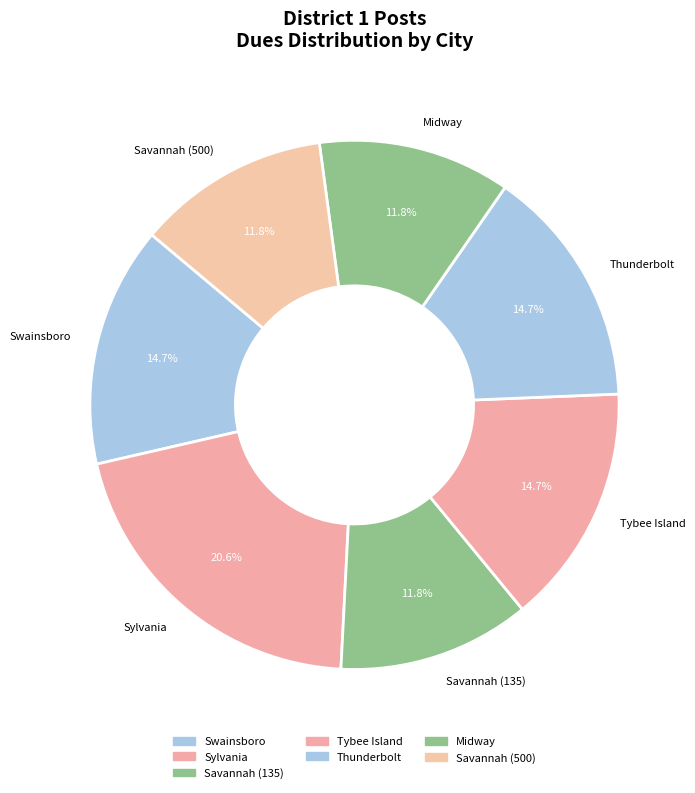

What is the largest slice in the pie chart?

Sylvania